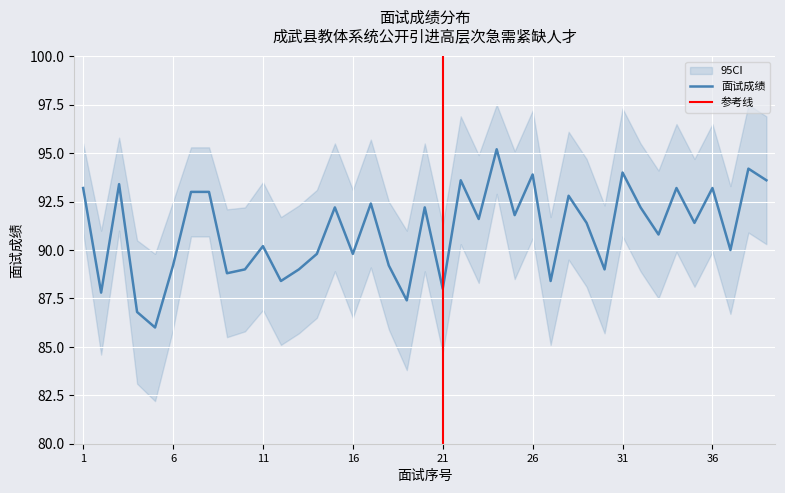

Rank the categories by value from highest to lowest.

24, 38, 31, 26, 22, 39, 3, 1, 34, 36, 7, 8, 28, 17, 15, 20, 32, 25, 23, 29, 35, 33, 11, 37, 14, 16, 6, 18, 10, 13, 30, 9, 12, 27, 21, 2, 19, 4, 5